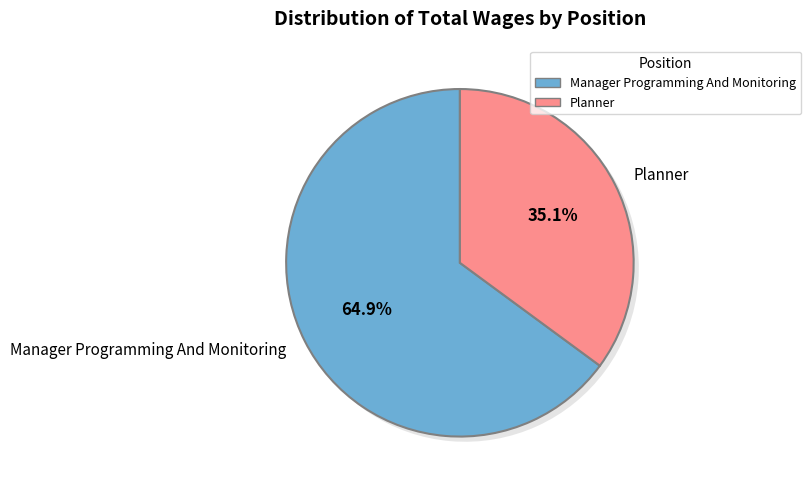

What percentage is the Manager Programming And Monitoring slice, to the nearest percent?

65%